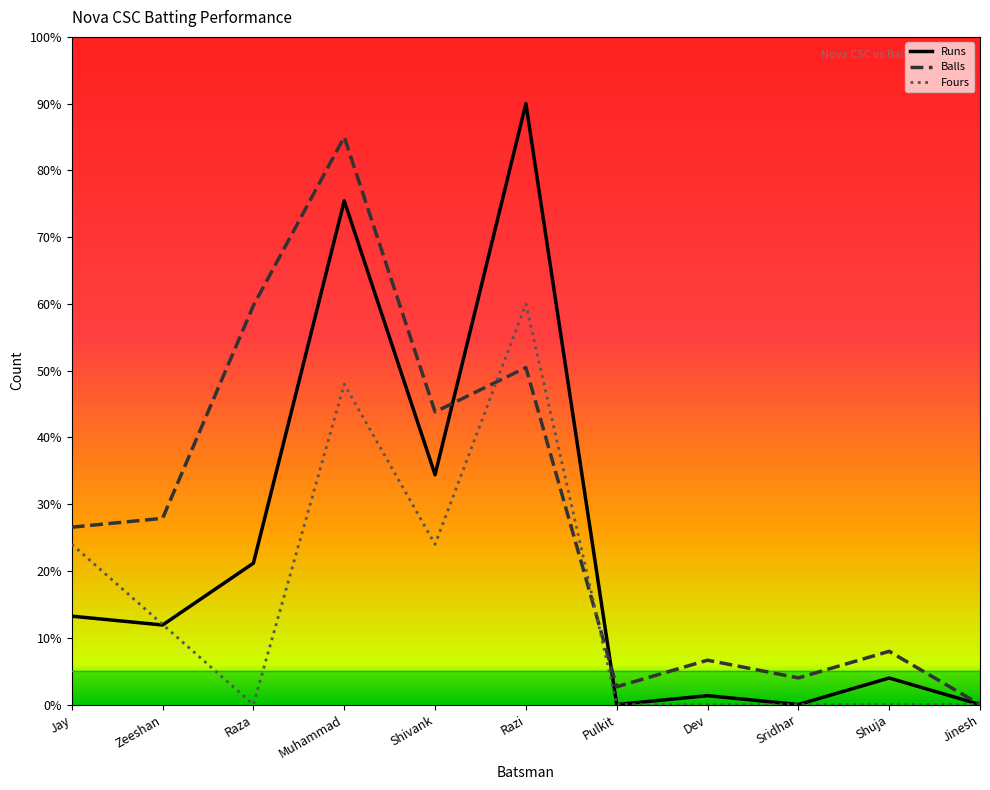

Between which two adjacent categories do Balls and Fours first intersect?

Shivank and Razi